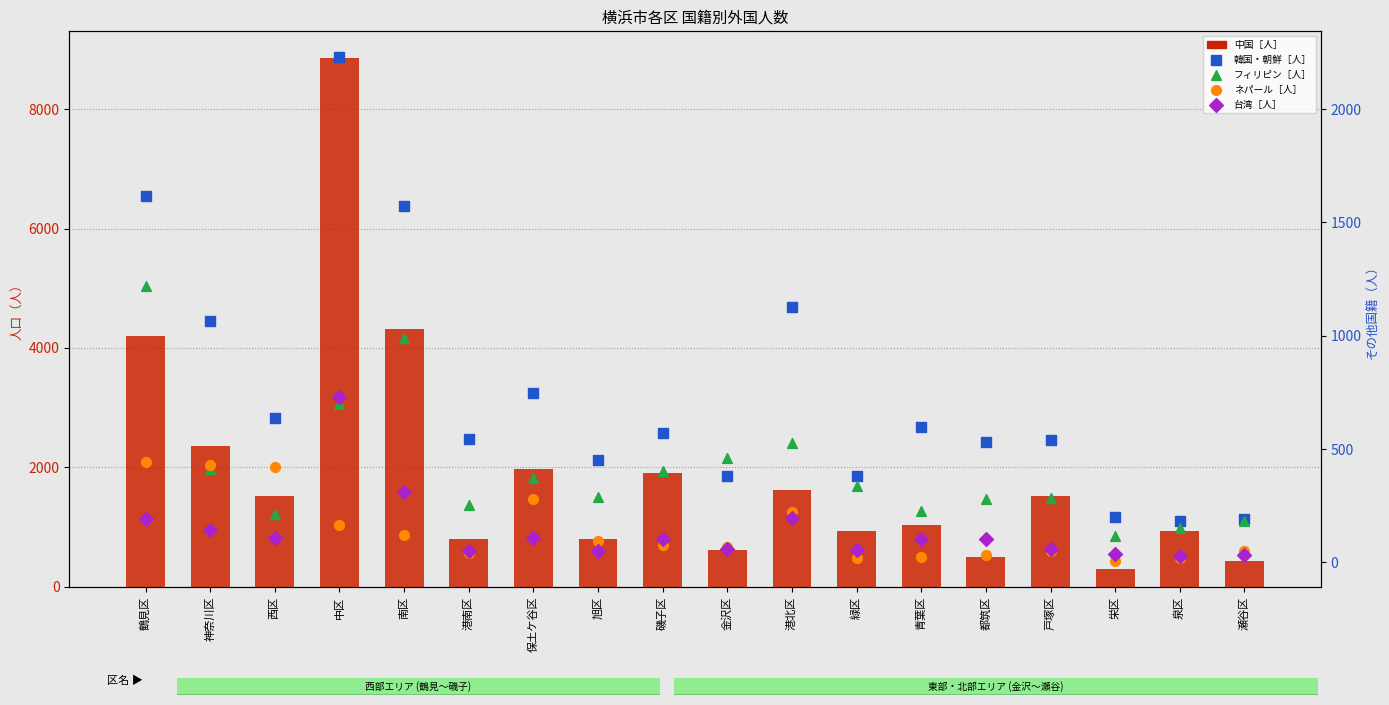

At which category is the sum across all series the highest?

中区